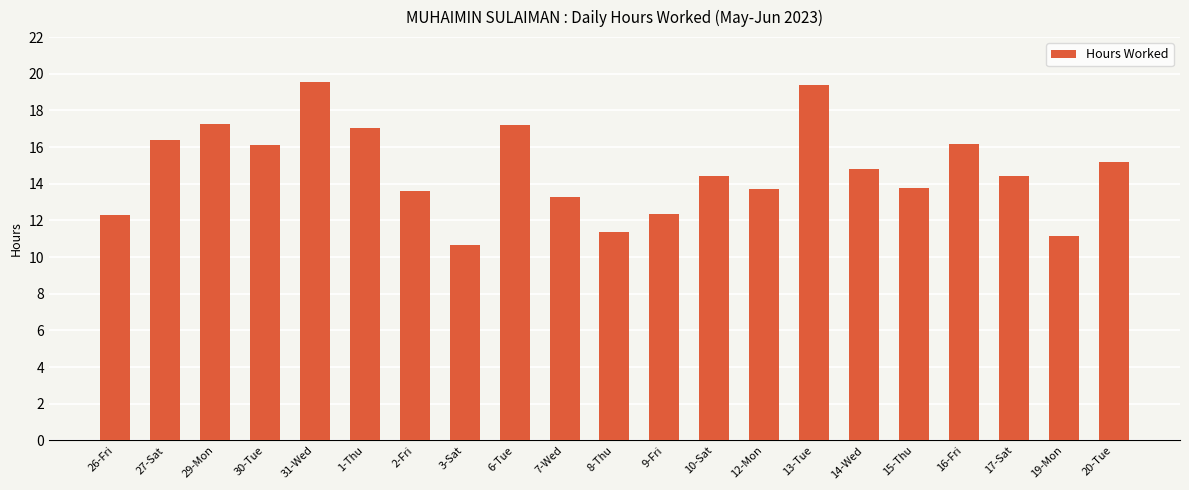

Between 15-Thu and 27-Sat, which is larger?

27-Sat